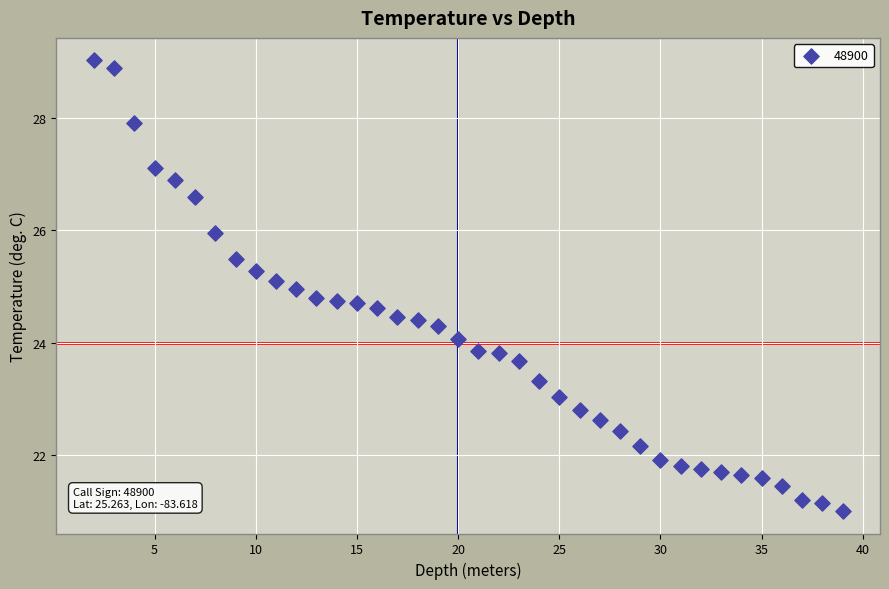

What is the range of X values (max minus min)?

37.0